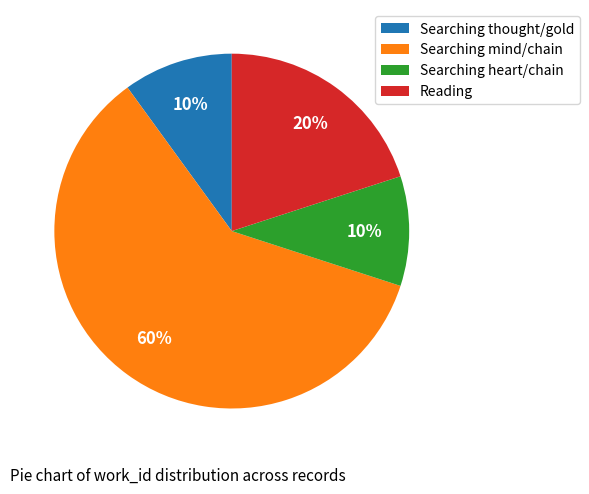

Which has a higher value, Searching thought/gold or Searching mind/chain?

Searching mind/chain